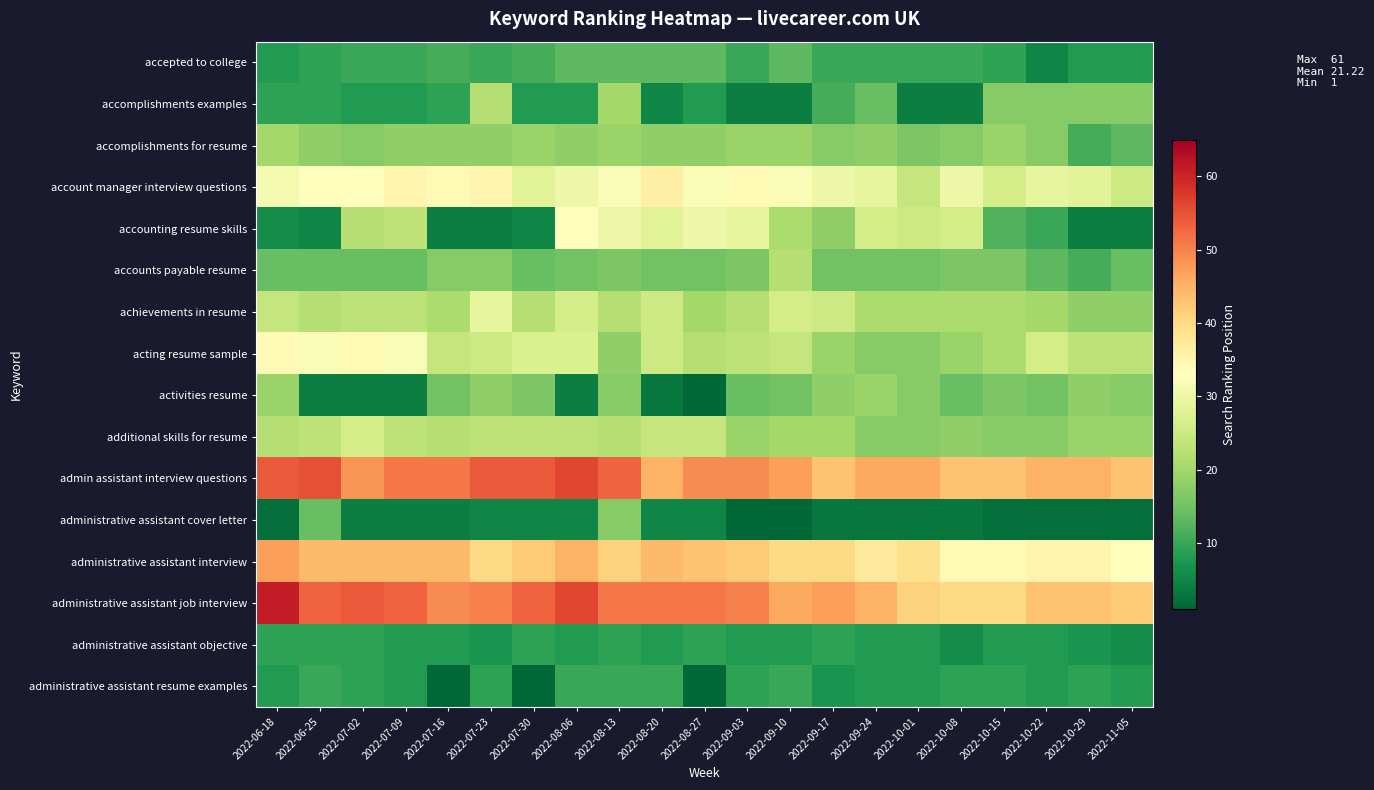

Rank the series at 2022-08-06 from highest to lowest value.

admin assistant interview questions, administrative assistant job interview, administrative assistant interview, accounting resume skills, account manager interview questions, acting resume sample, achievements in resume, additional skills for resume, accomplishments for resume, accounts payable resume, accepted to college, administrative assistant resume examples, accomplishments examples, administrative assistant objective, administrative assistant cover letter, activities resume